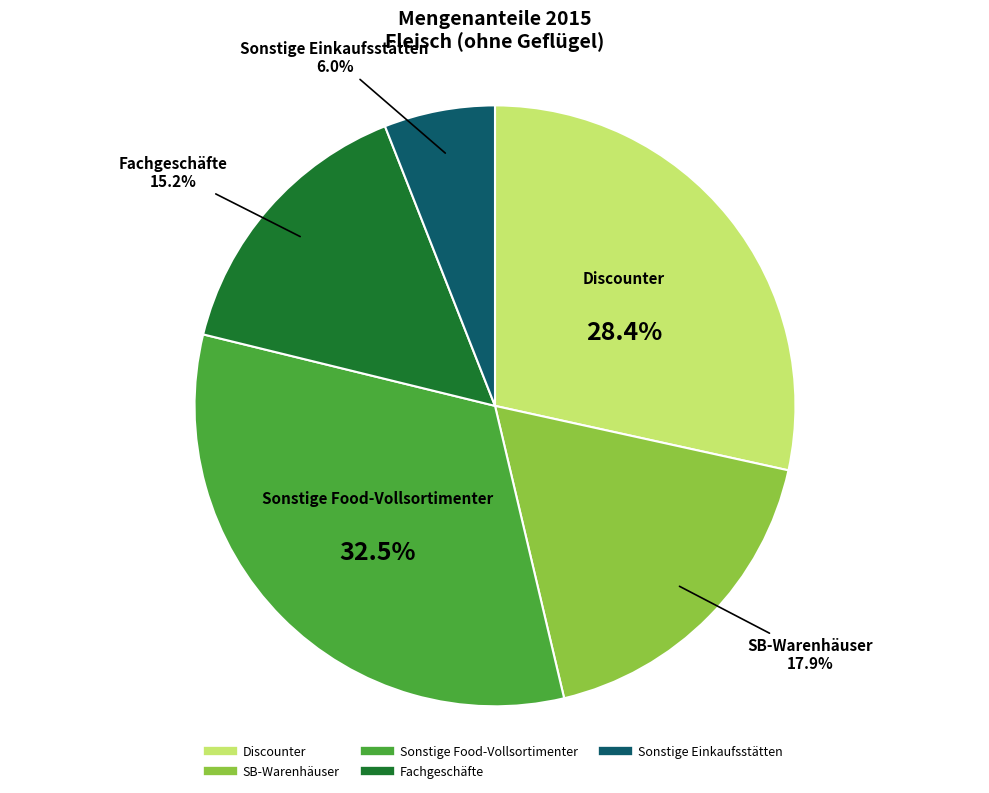

What is the smallest slice in the pie chart?

Sonstige Einkaufsstätten